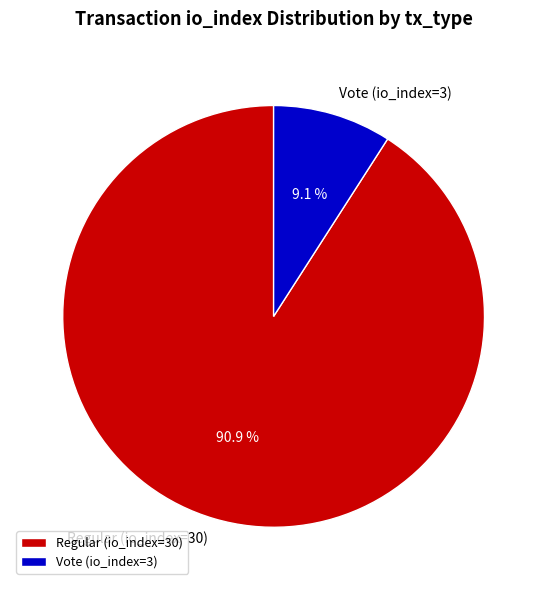

What is the majority slice?

Regular (io_index=30)